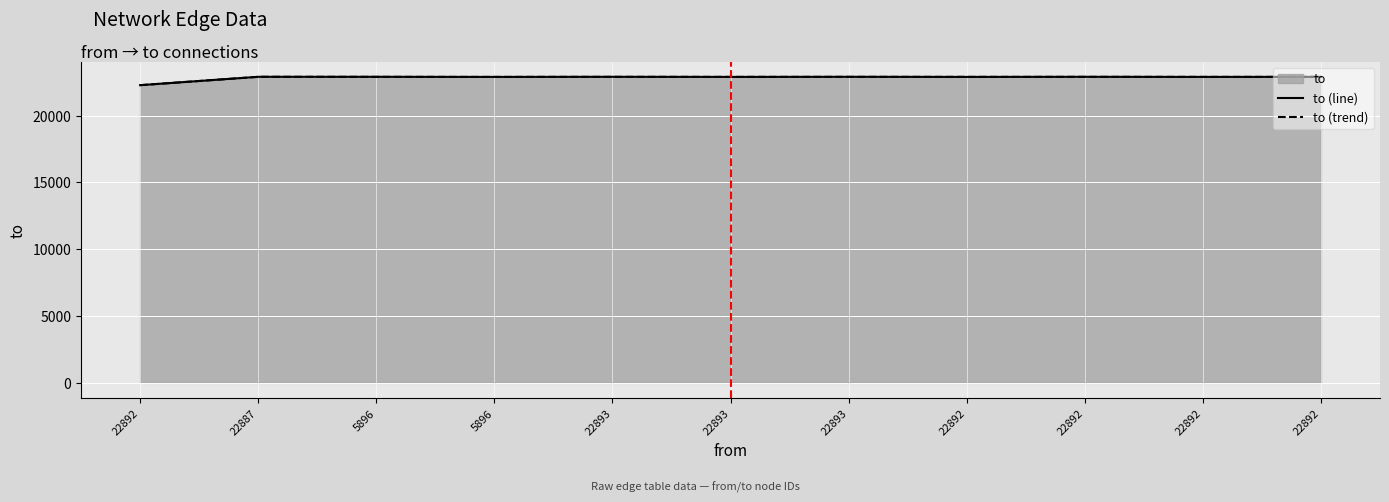

Which label corresponds to the largest value in the chart?

22887